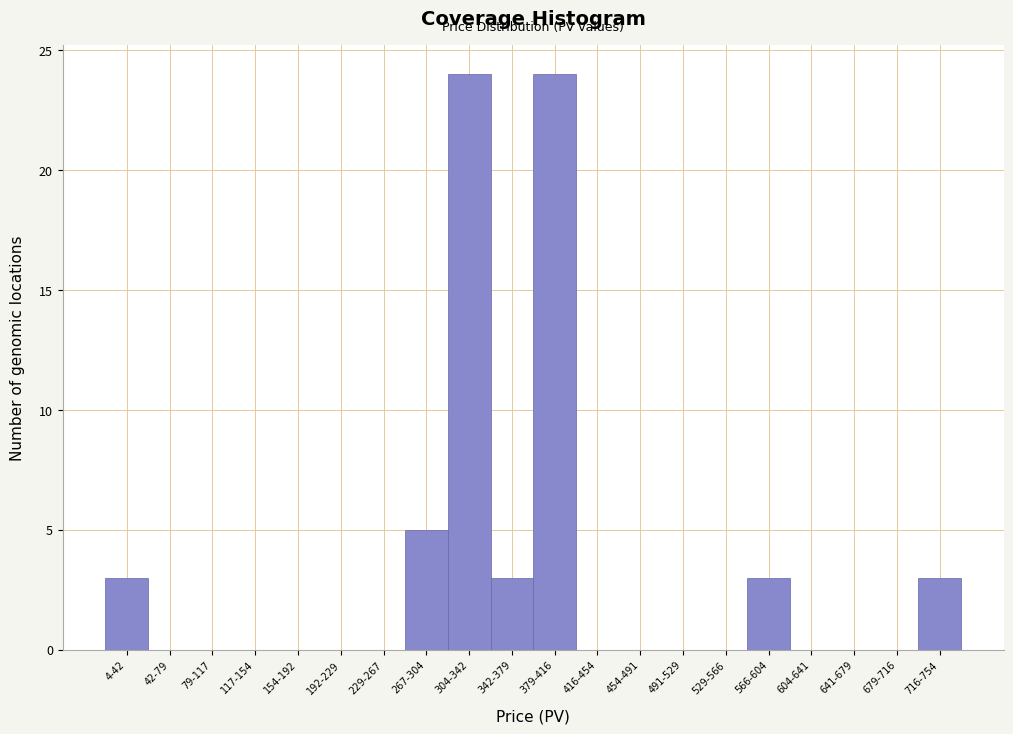

Reading right to left, extract all data points from this chart.

716-754=3	679-716=0	641-679=0	604-641=0	566-604=3	529-566=0	491-529=0	454-491=0	416-454=0	379-416=24	342-379=3	304-342=24	267-304=5	229-267=0	192-229=0	154-192=0	117-154=0	79-117=0	42-79=0	4-42=3